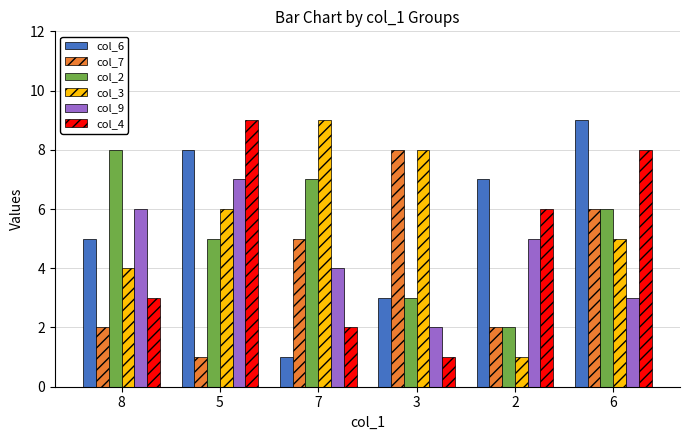

The col_4 series shows 1 at 8. True or false?

False